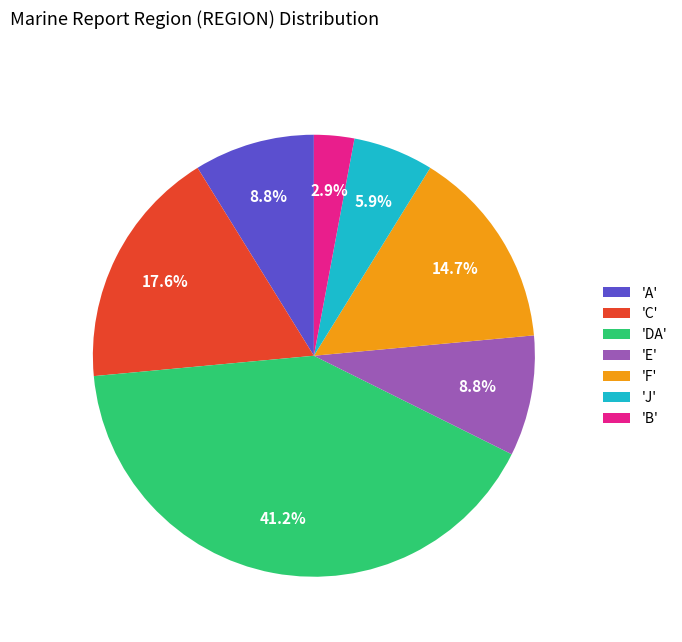

Does 'DA' account for over 50% of the chart?

No